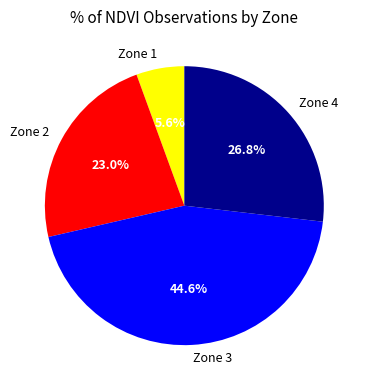

Rank the categories by value from highest to lowest.

Zone 3, Zone 4, Zone 2, Zone 1